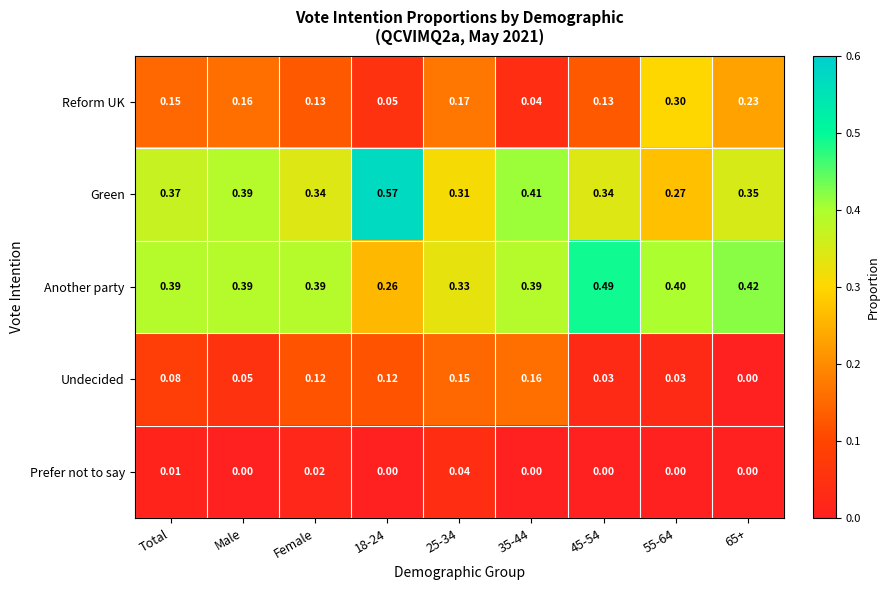

Which series changed the most between 45-54 and 65+?

Reform UK